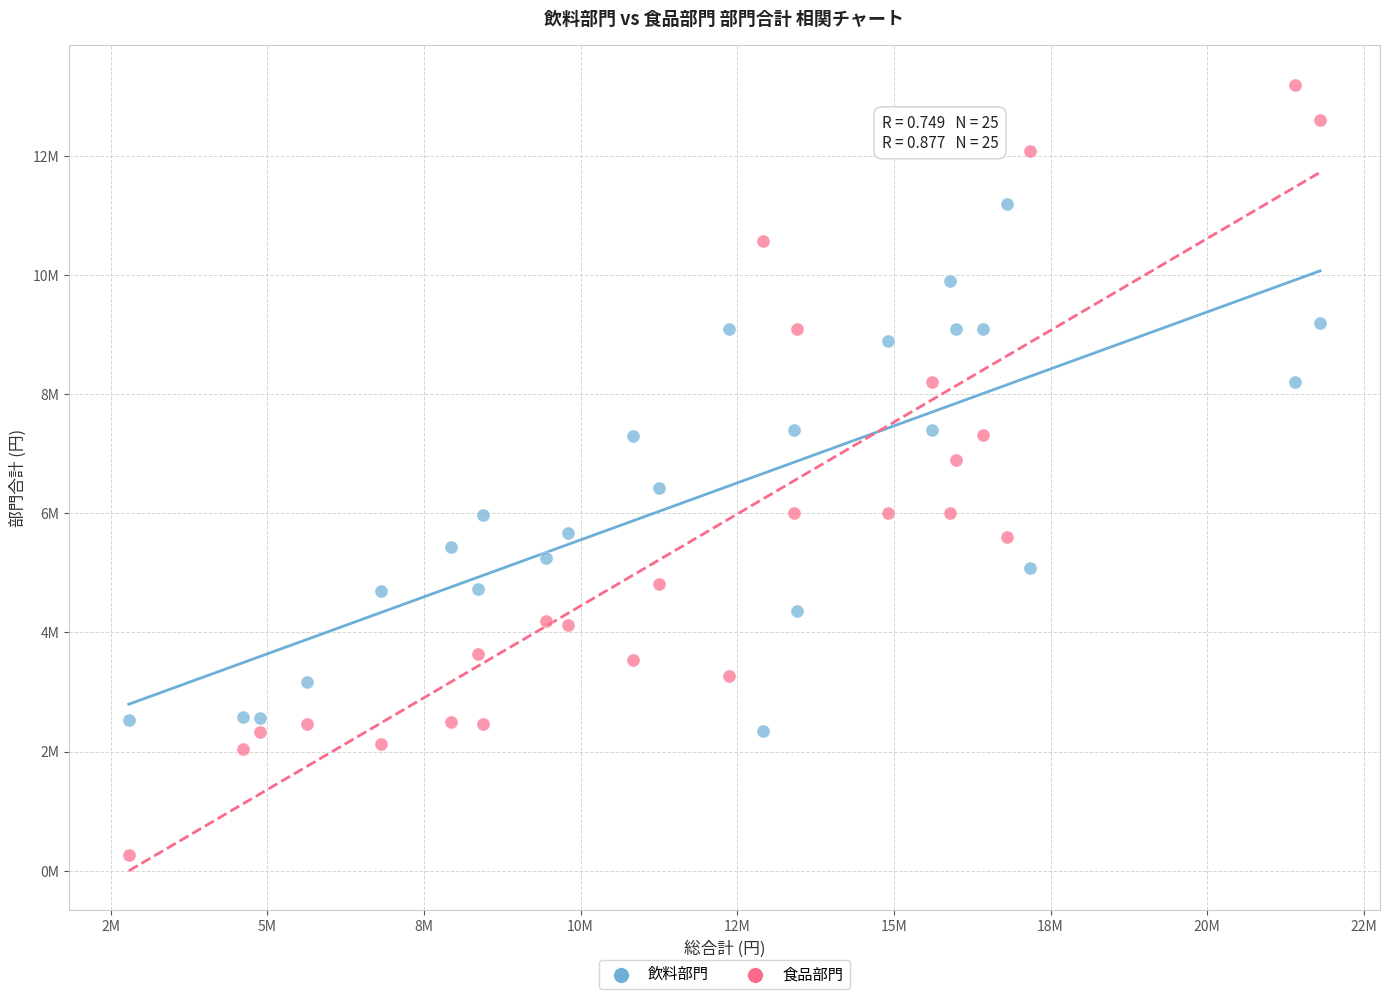

Which series has the widest spread of Y values?

食品部門